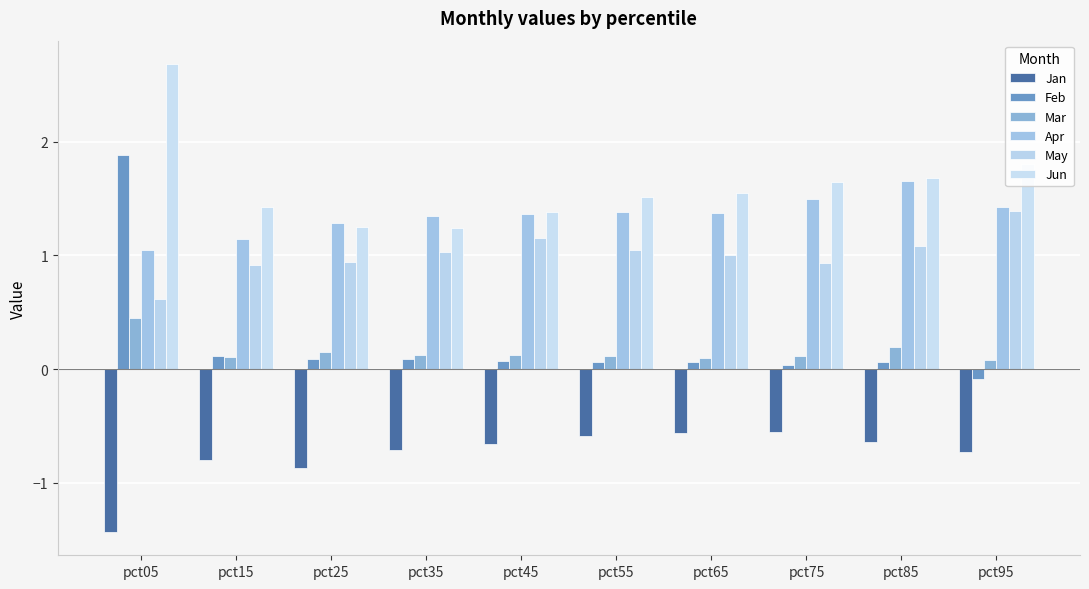

What is the maximum value shown in the chart?

2.7